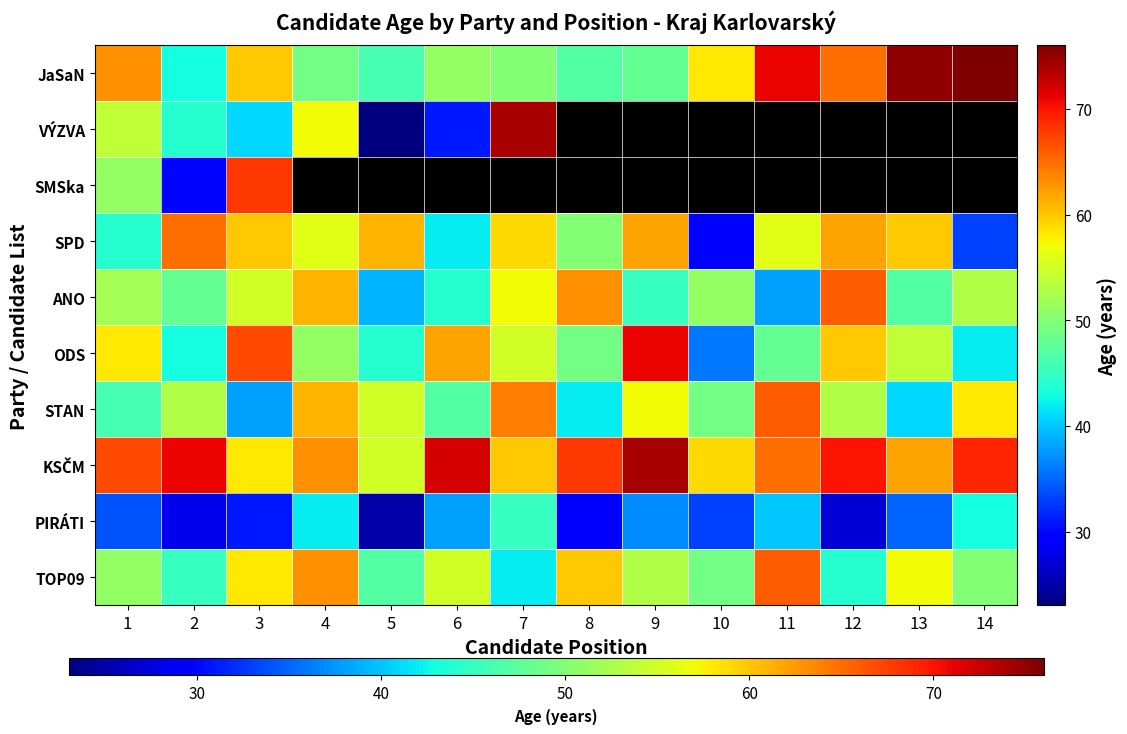

How many data points in TOP09 are above 53?

6